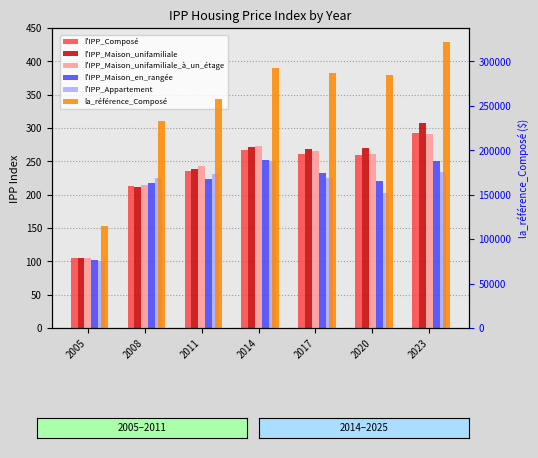

What is the sum of all l'IPP_Maison_unifamiliale values?

1672.6